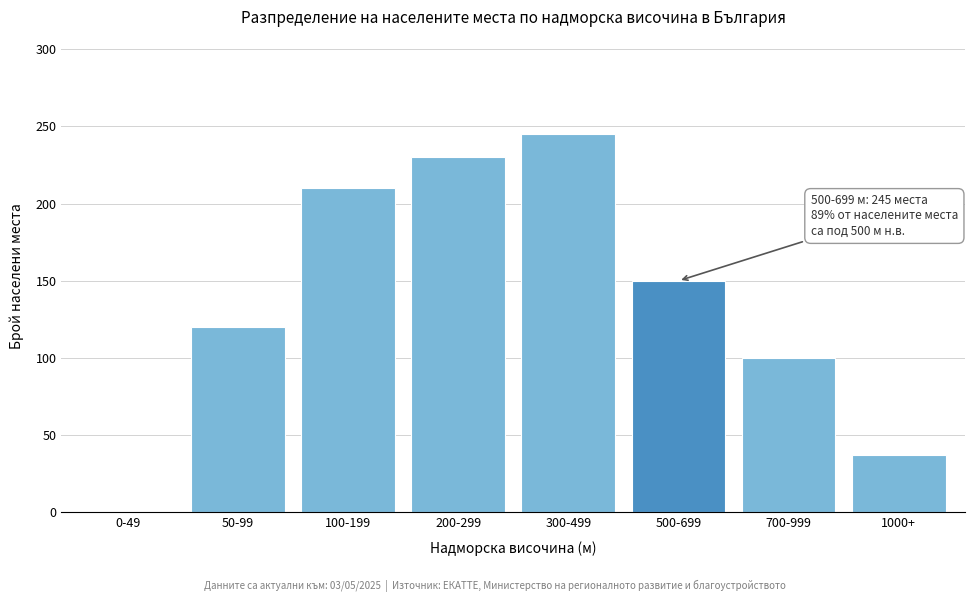

Reading right to left, extract all data points from this chart.

1000+=37	700-999=100	500-699=150	300-499=245	200-299=230	100-199=210	50-99=120	0-49=0